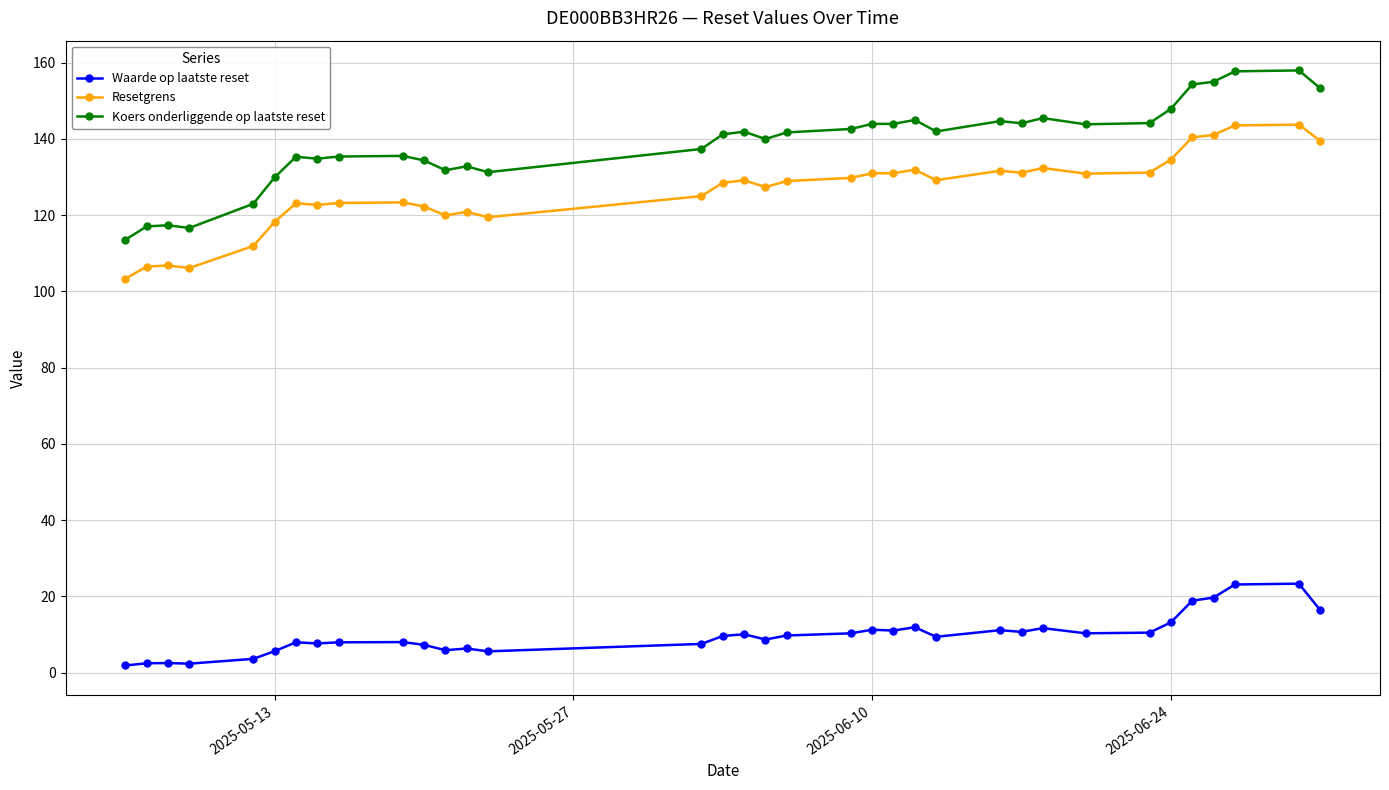

What is the lowest value of the Koers onderliggende op laatste reset series?

113.5